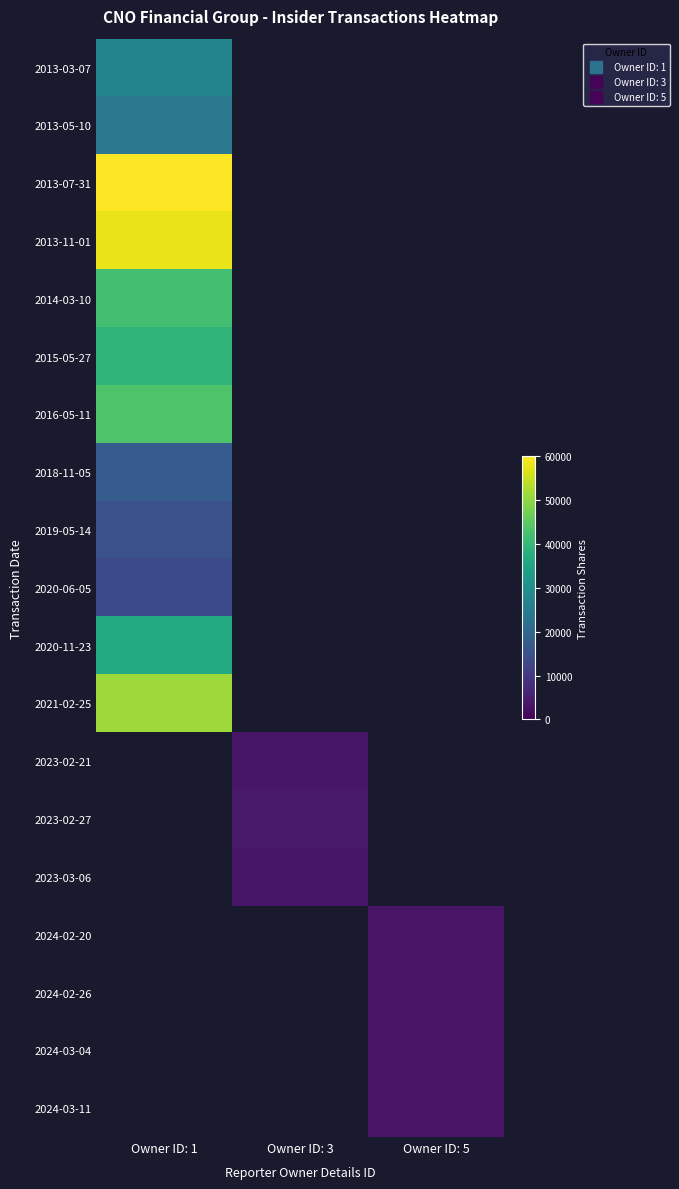

Reading right to left, what are all the values shown in this chart?

2013-03-07: Owner ID: 5=0	Owner ID: 3=0	Owner ID: 1=27104
2013-05-10: Owner ID: 5=0	Owner ID: 3=0	Owner ID: 1=24000
2013-07-31: Owner ID: 5=0	Owner ID: 3=0	Owner ID: 1=60000
2013-11-01: Owner ID: 5=0	Owner ID: 3=0	Owner ID: 1=58000
2014-03-10: Owner ID: 5=0	Owner ID: 3=0	Owner ID: 1=42000
2015-05-27: Owner ID: 5=0	Owner ID: 3=0	Owner ID: 1=39200
2016-05-11: Owner ID: 5=0	Owner ID: 3=0	Owner ID: 1=43500
2018-11-05: Owner ID: 5=0	Owner ID: 3=0	Owner ID: 1=17417
2019-05-14: Owner ID: 5=0	Owner ID: 3=0	Owner ID: 1=15112
2020-06-05: Owner ID: 5=0	Owner ID: 3=0	Owner ID: 1=13399
2020-11-23: Owner ID: 5=0	Owner ID: 3=0	Owner ID: 1=36780
2021-02-25: Owner ID: 5=0	Owner ID: 3=0	Owner ID: 1=51290
2023-02-21: Owner ID: 5=0	Owner ID: 3=3626	Owner ID: 1=0
2023-02-27: Owner ID: 5=0	Owner ID: 3=4188	Owner ID: 1=0
2023-03-06: Owner ID: 5=0	Owner ID: 3=3308	Owner ID: 1=0
2024-02-20: Owner ID: 5=3220	Owner ID: 3=0	Owner ID: 1=0
2024-02-26: Owner ID: 5=3220	Owner ID: 3=0	Owner ID: 1=0
2024-03-04: Owner ID: 5=3280	Owner ID: 3=0	Owner ID: 1=0
2024-03-11: Owner ID: 5=3281	Owner ID: 3=0	Owner ID: 1=0